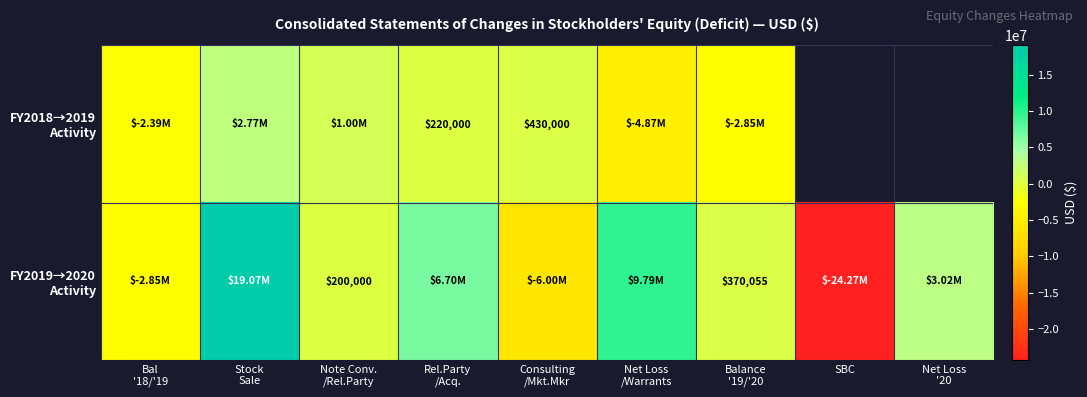

At how many categories does at least one series exceed -11607415?

8